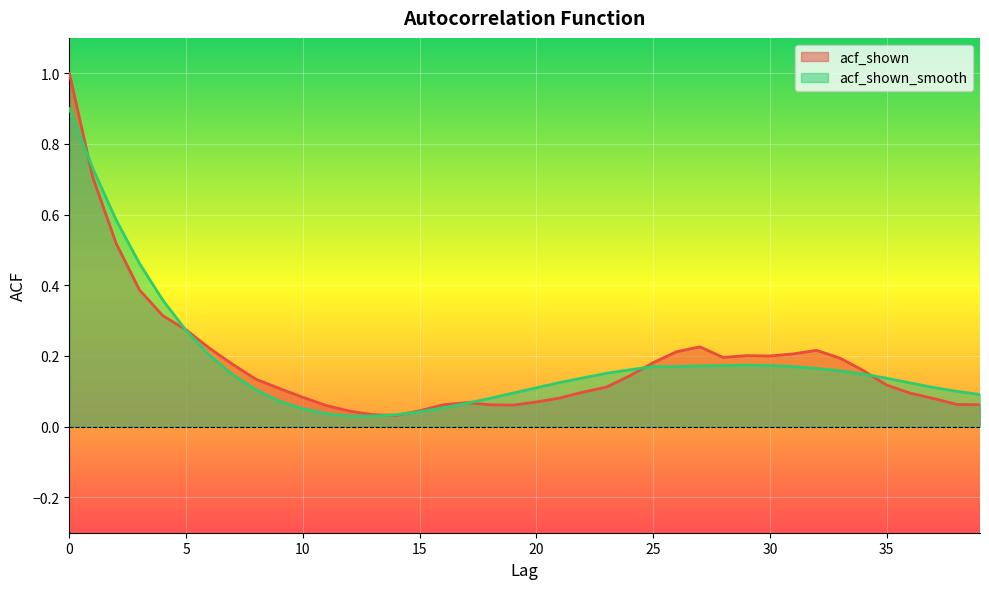

Reading left to right, extract all data points from this chart.

acf_shown: 0=1.0	1=0.7	2=0.5	3=0.4	4=0.3	5=0.3	6=0.2	7=0.2	8=0.1	9=0.1	10=0.1	11=0.1	12=0.0	13=0.0	14=0.0	15=0.0	16=0.1	17=0.1	18=0.1	19=0.1	20=0.1	21=0.1	22=0.1	23=0.1	24=0.1	25=0.2	26=0.2	27=0.2	28=0.2	29=0.2	30=0.2	31=0.2	32=0.2	33=0.2	34=0.2	35=0.1	36=0.1	37=0.1	38=0.1	39=0.1
acf_shown_smooth: 0=0.9	1=0.7	2=0.6	3=0.5	4=0.4	5=0.3	6=0.2	7=0.1	8=0.1	9=0.1	10=0.1	11=0.0	12=0.0	13=0.0	14=0.0	15=0.0	16=0.1	17=0.1	18=0.1	19=0.1	20=0.1	21=0.1	22=0.1	23=0.2	24=0.2	25=0.2	26=0.2	27=0.2	28=0.2	29=0.2	30=0.2	31=0.2	32=0.2	33=0.2	34=0.1	35=0.1	36=0.1	37=0.1	38=0.1	39=0.1